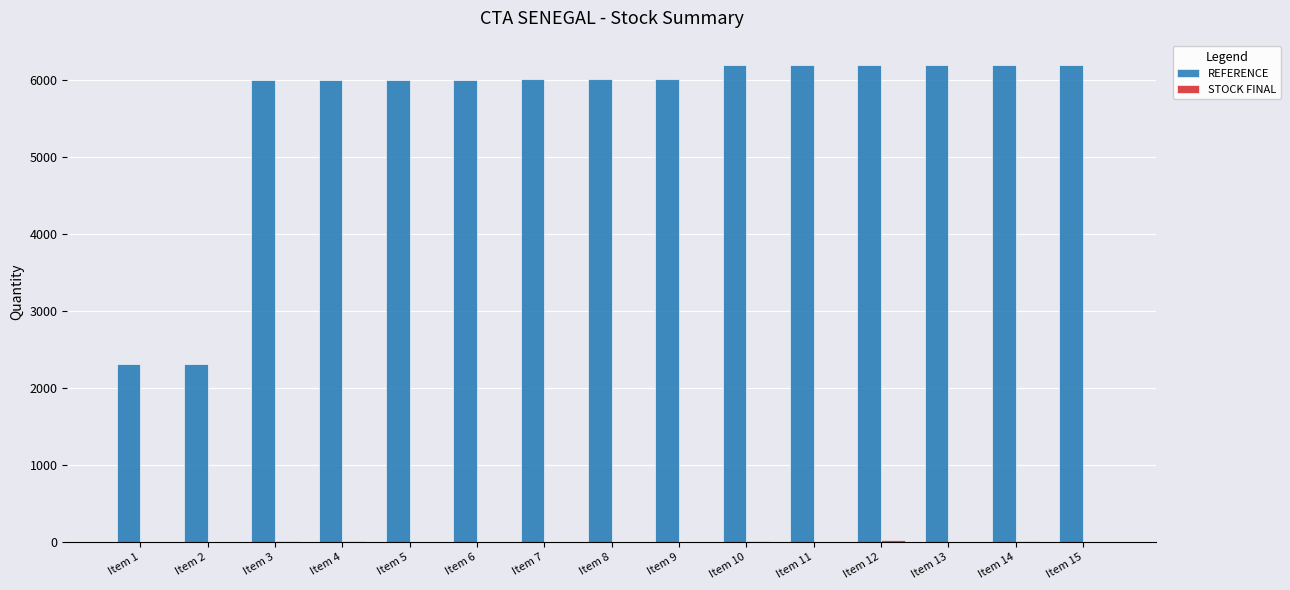

Between Item 2 and Item 4, which series saw the biggest shift?

REFERENCE